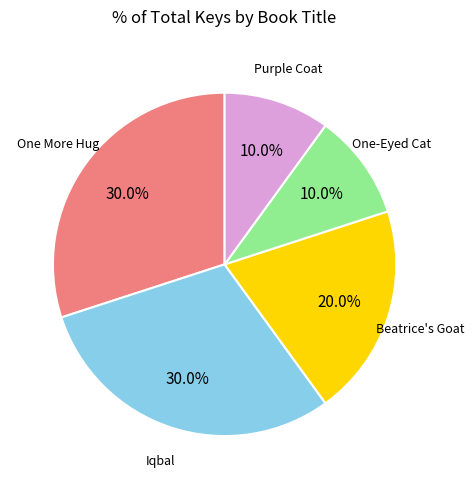

Is there any slice that represents more than half of the pie?

No